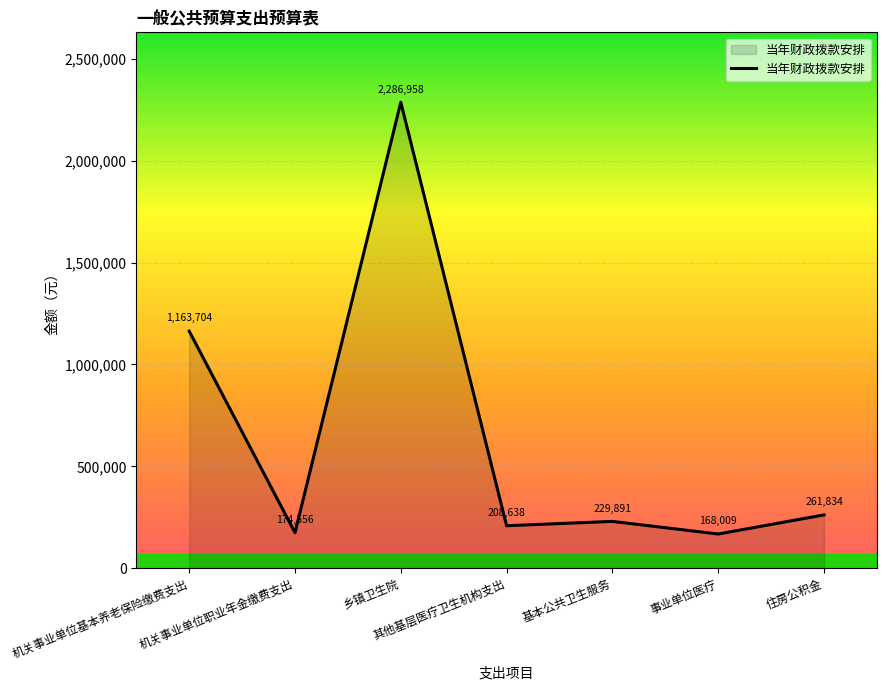

Reading right to left, list all the values displayed in this chart.

住房公积金=261834	事业单位医疗=168009	基本公共卫生服务=229891	其他基层医疗卫生机构支出=208638	乡镇卫生院=2286958	机关事业单位职业年金缴费支出=174556	机关事业单位基本养老保险缴费支出=1163704